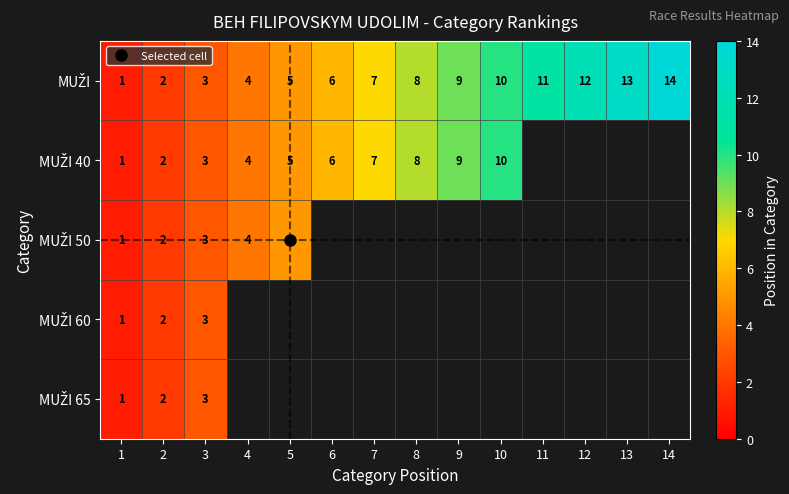

How many distinct data groups are displayed?

5